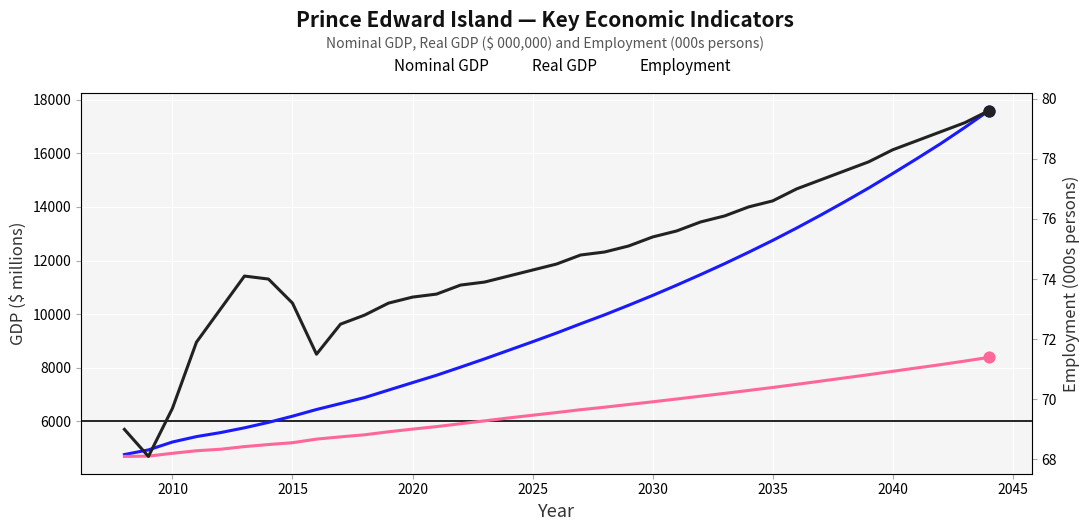

Which series has the widest spread of Y values?

Nominal GDP